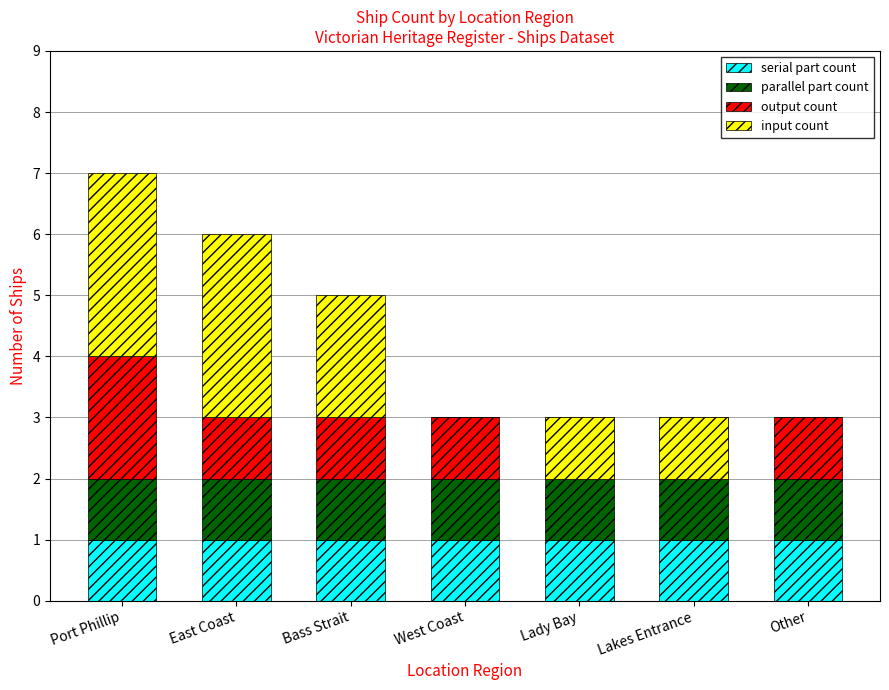

At Port Phillip, list the series in order from largest to smallest.

input count, output count, serial part count, parallel part count